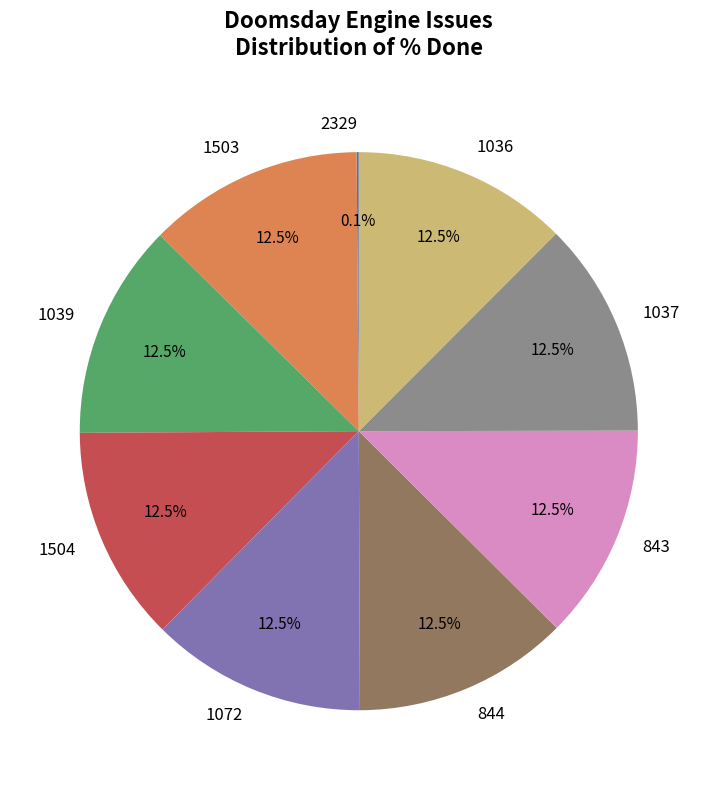

How much of the chart is everything except 1039?

87.5%